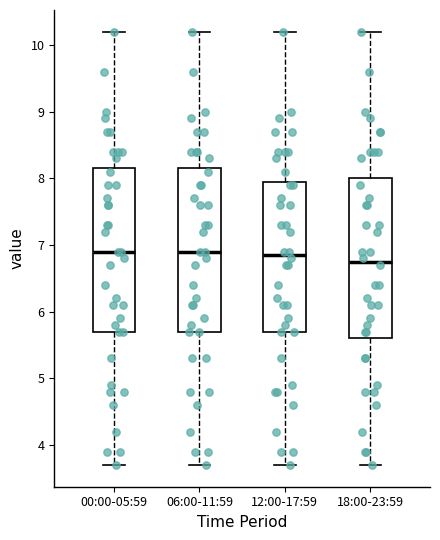

Reading left to right, transcribe this box plot: for each box, give where its median line is, the range the box spans, and where its two whiskers end, as read against the y-axis. The values are not printed on the chart, so give them approximately, as read against the axis.

00:00-05:59: median 6.9, box 5.7 to 8.2, whiskers 3.7 to 10.2
06:00-11:59: median 6.9, box 5.7 to 8.2, whiskers 3.7 to 10.2
12:00-17:59: median 6.9, box 5.7 to 8.0, whiskers 3.7 to 10.2
18:00-23:59: median 6.8, box 5.6 to 8.0, whiskers 3.7 to 10.2